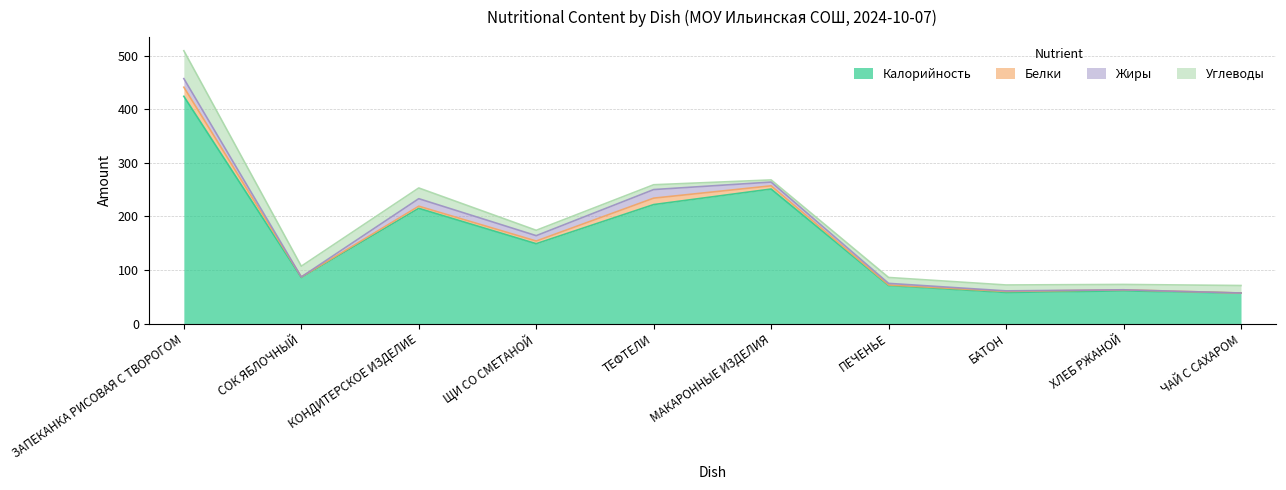

What is the difference between the maximum and minimum values in the Калорийность series?

367